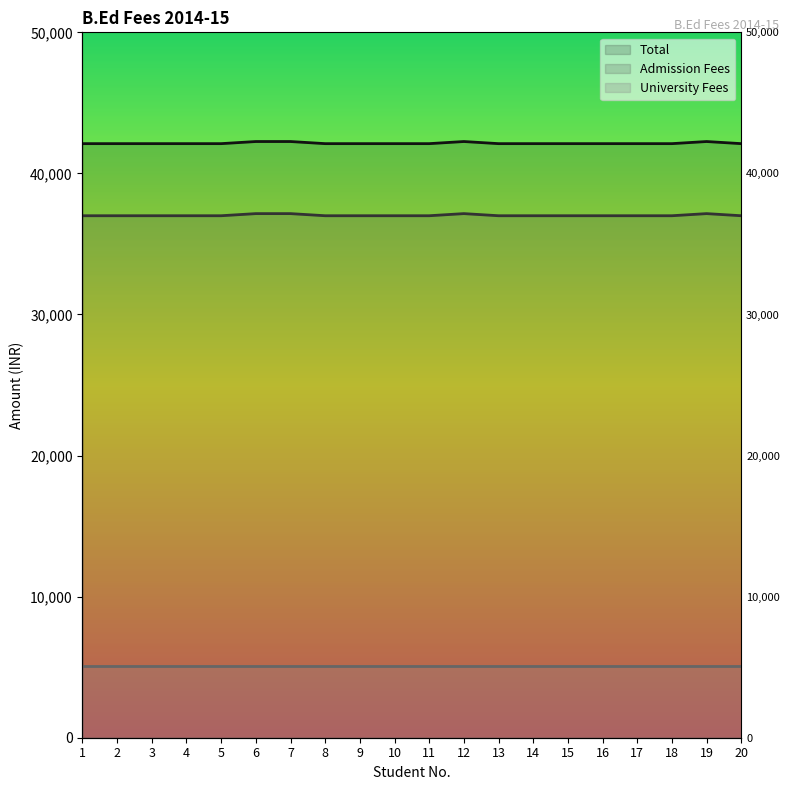

True or false: Total and Admission Fees intersect in this chart.

False